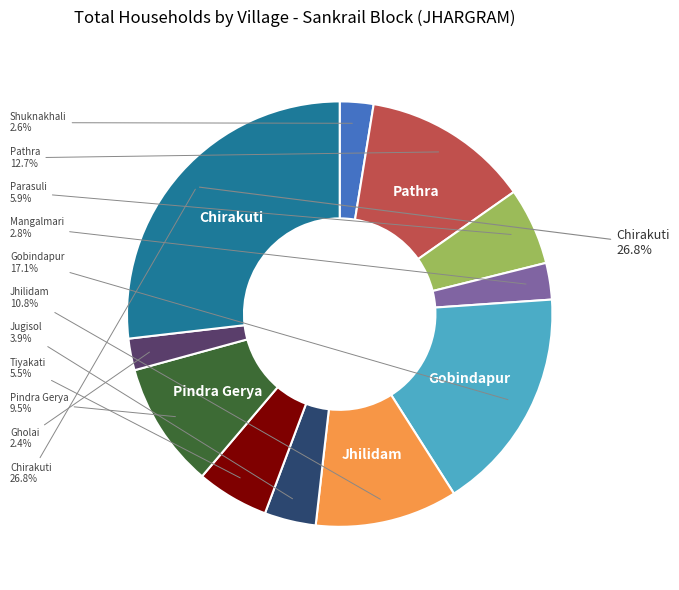

Is the sum of Chirakuti and Jugisol greater than half?

No